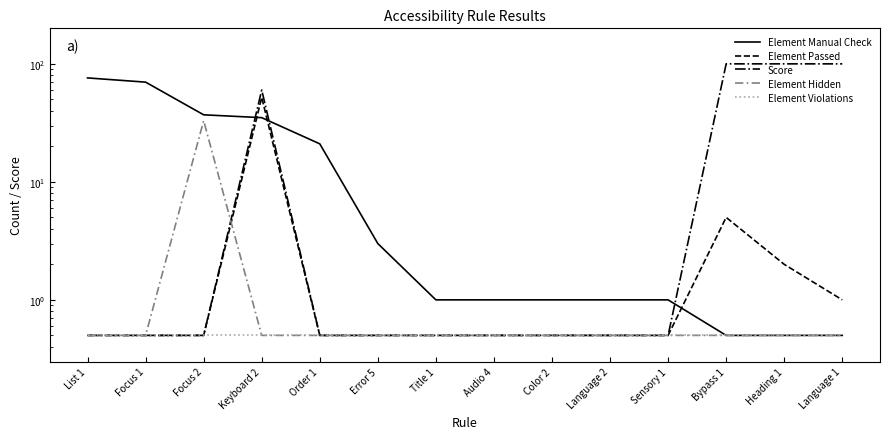

True or false: Score has a value of 100.0 at Heading 1.

True